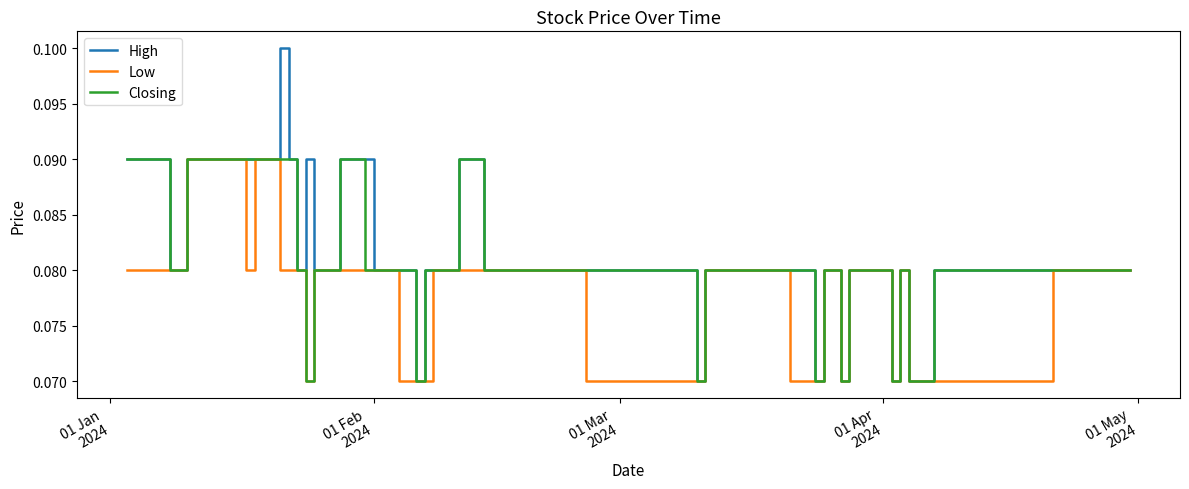

List the series in order of their overall mean, highest first.

High, Closing, Low